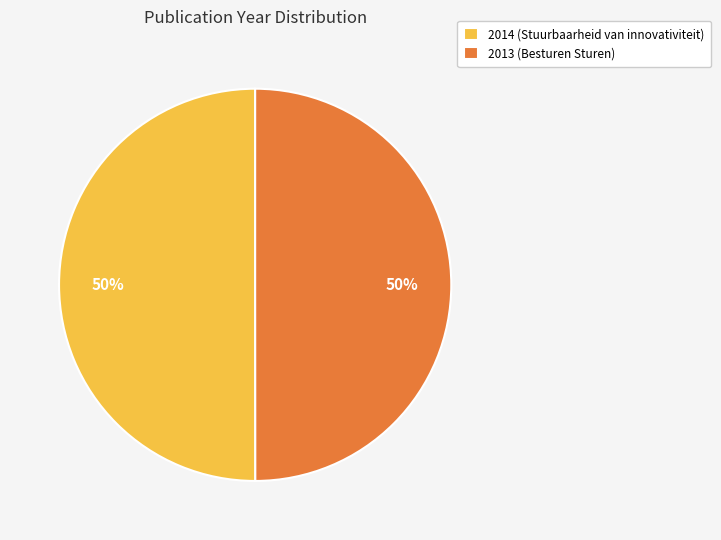

Approximately how many times larger is the value at 2014 (Stuurbaarheid van innovativiteit) compared to 2013 (Besturen Sturen)?

1.0